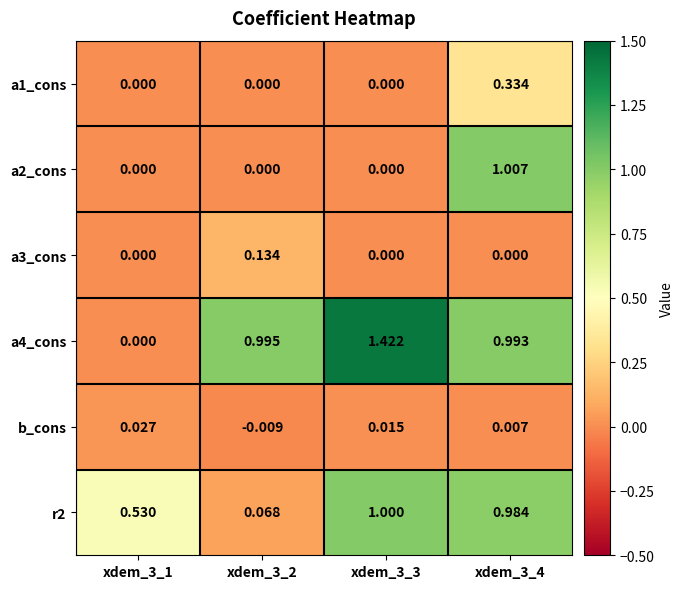

Is the value of a4_cons at xdem_3_3 greater than the value of r2 at xdem_3_4?

Yes